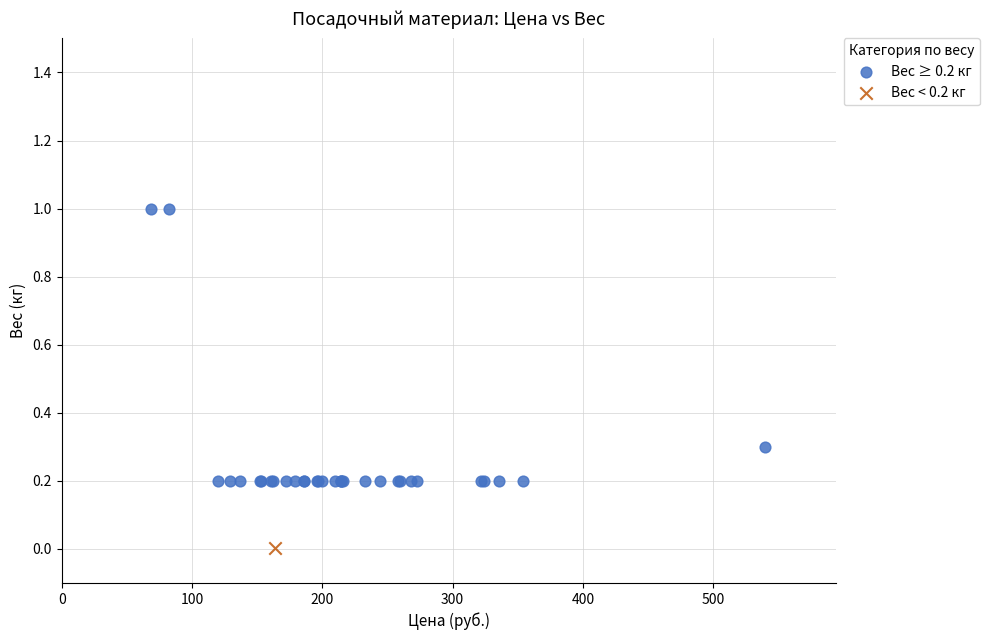

What are all the series names shown in the legend?

Вес ≥ 0.2 кг, Вес < 0.2 кг